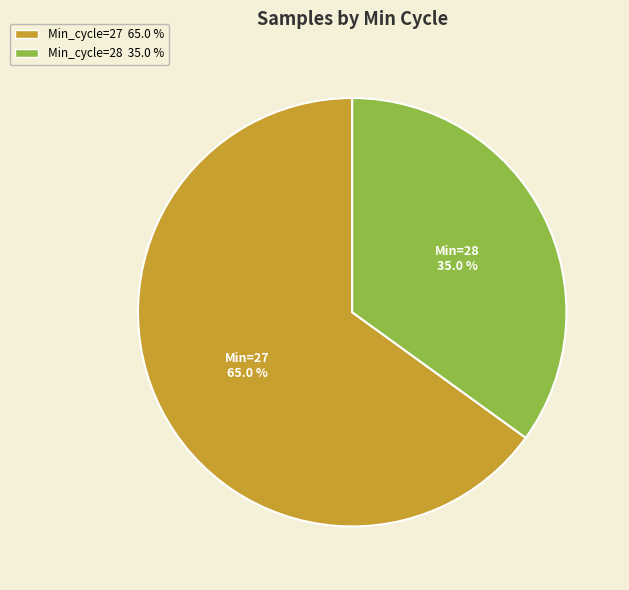

Is there any slice that represents more than half of the pie?

Yes